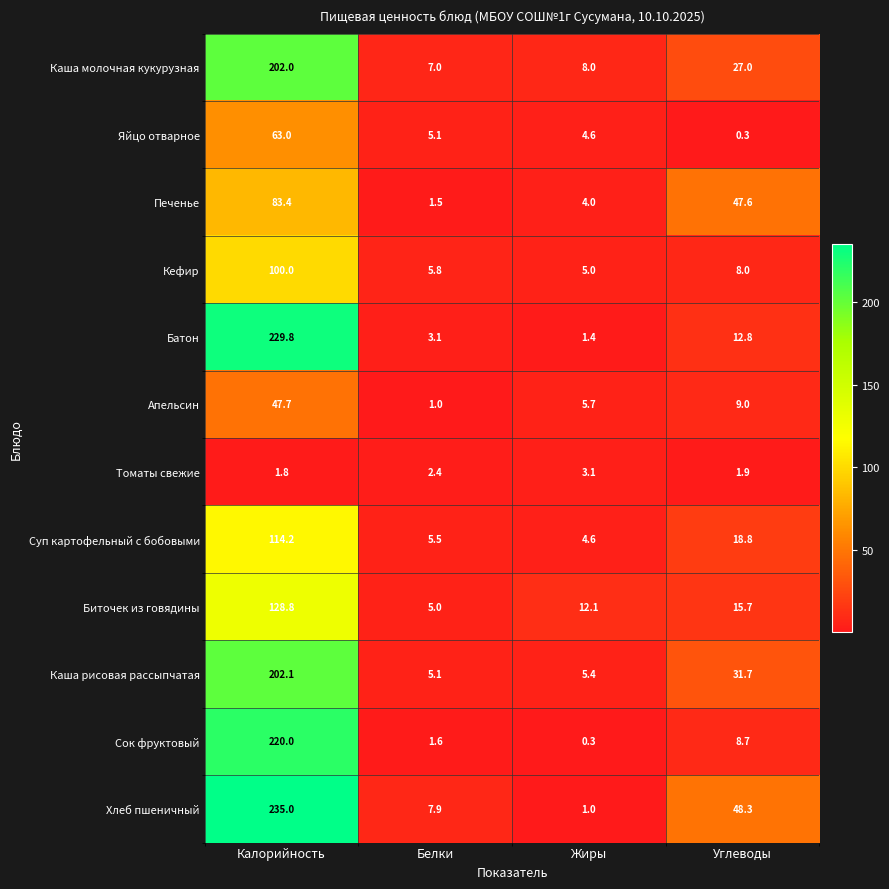

Where does the Апельсин series first go above 9?

Калорийность